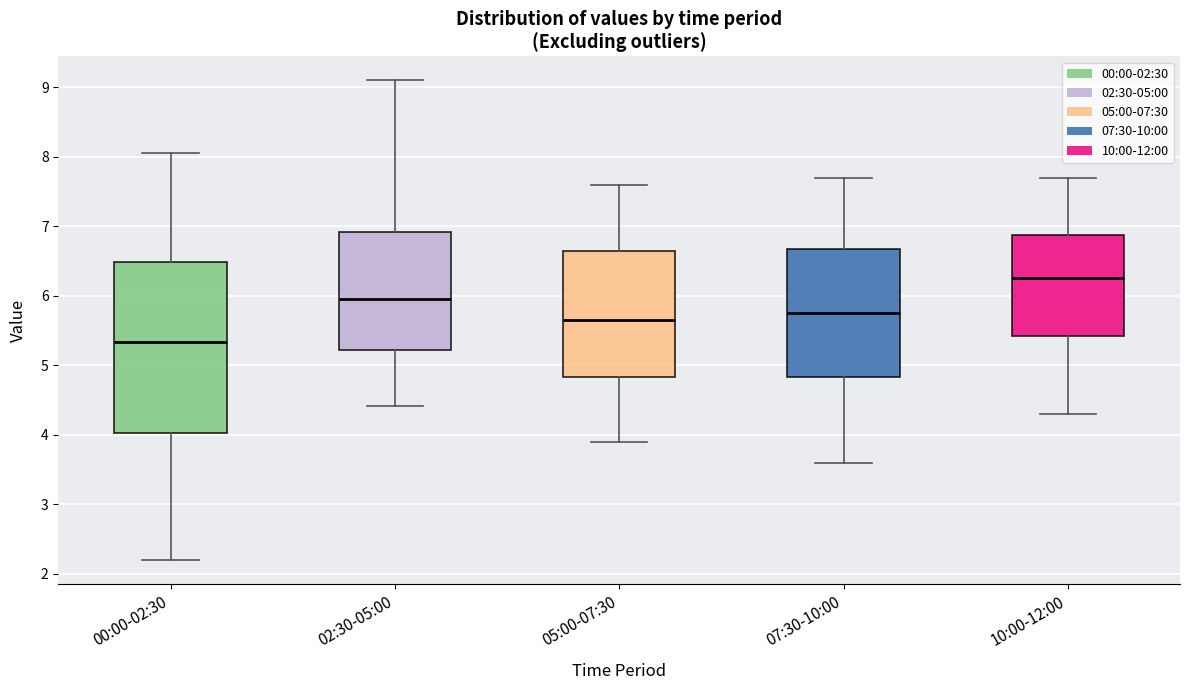

Comparing the boxes themselves (not the whiskers), which one is the tallest?

00:00-02:30